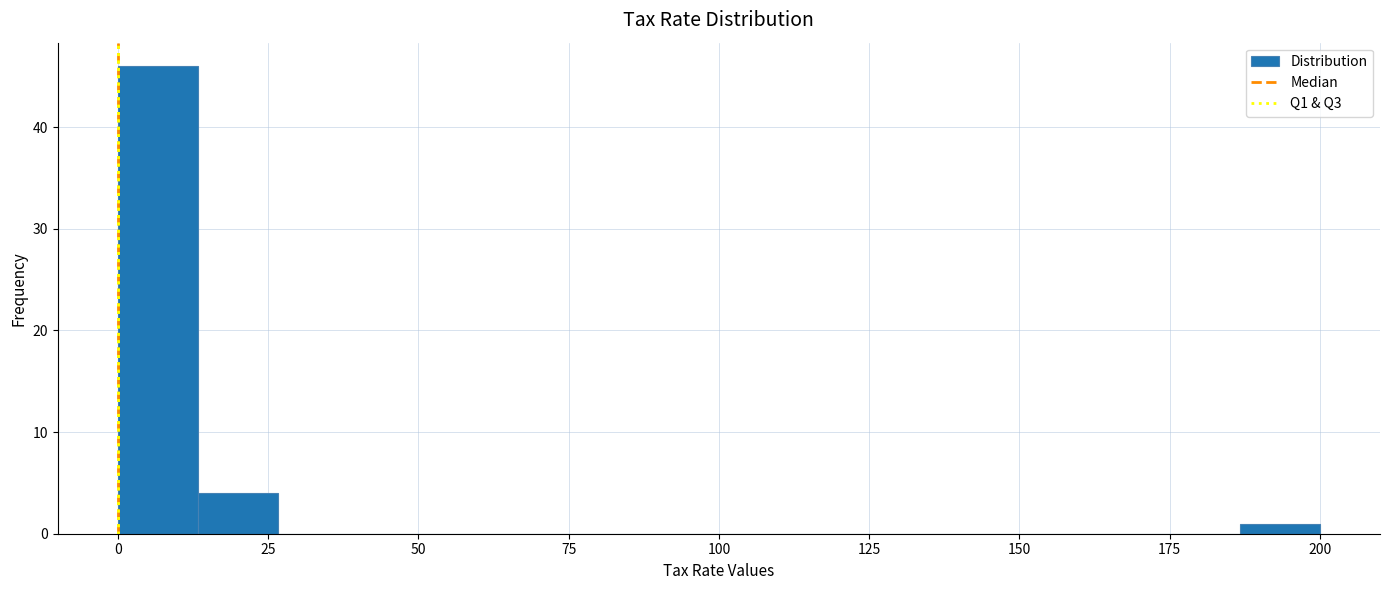

Read against the x-axis, roughly where is the centre of the tallest bar?

5